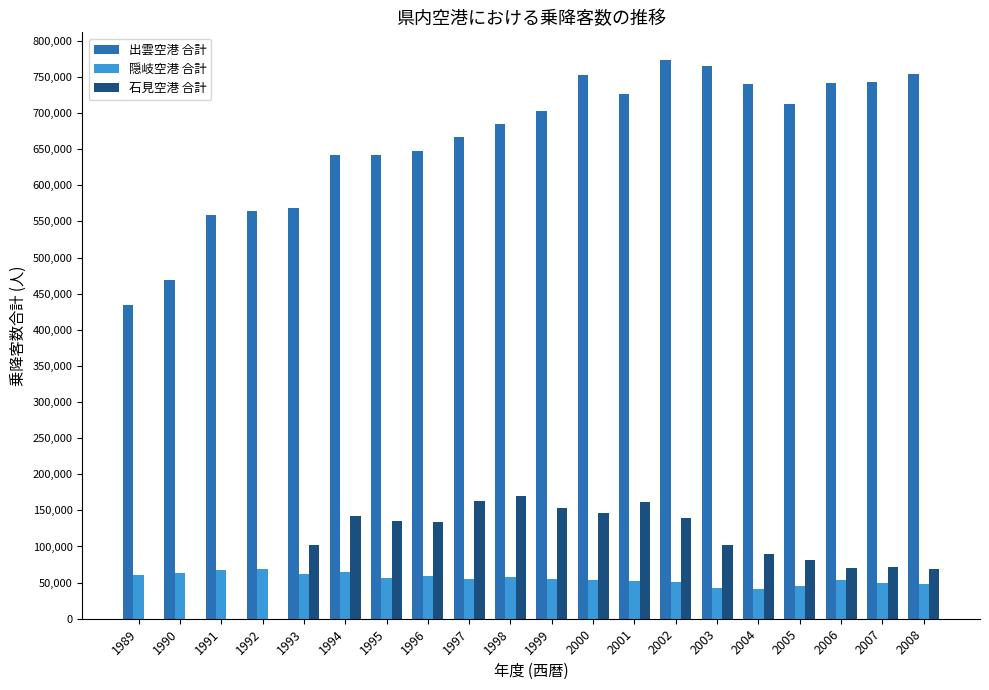

Is the value of 石見空港 合計 at 2004 greater than the value of 出雲空港 合計 at 2004?

No